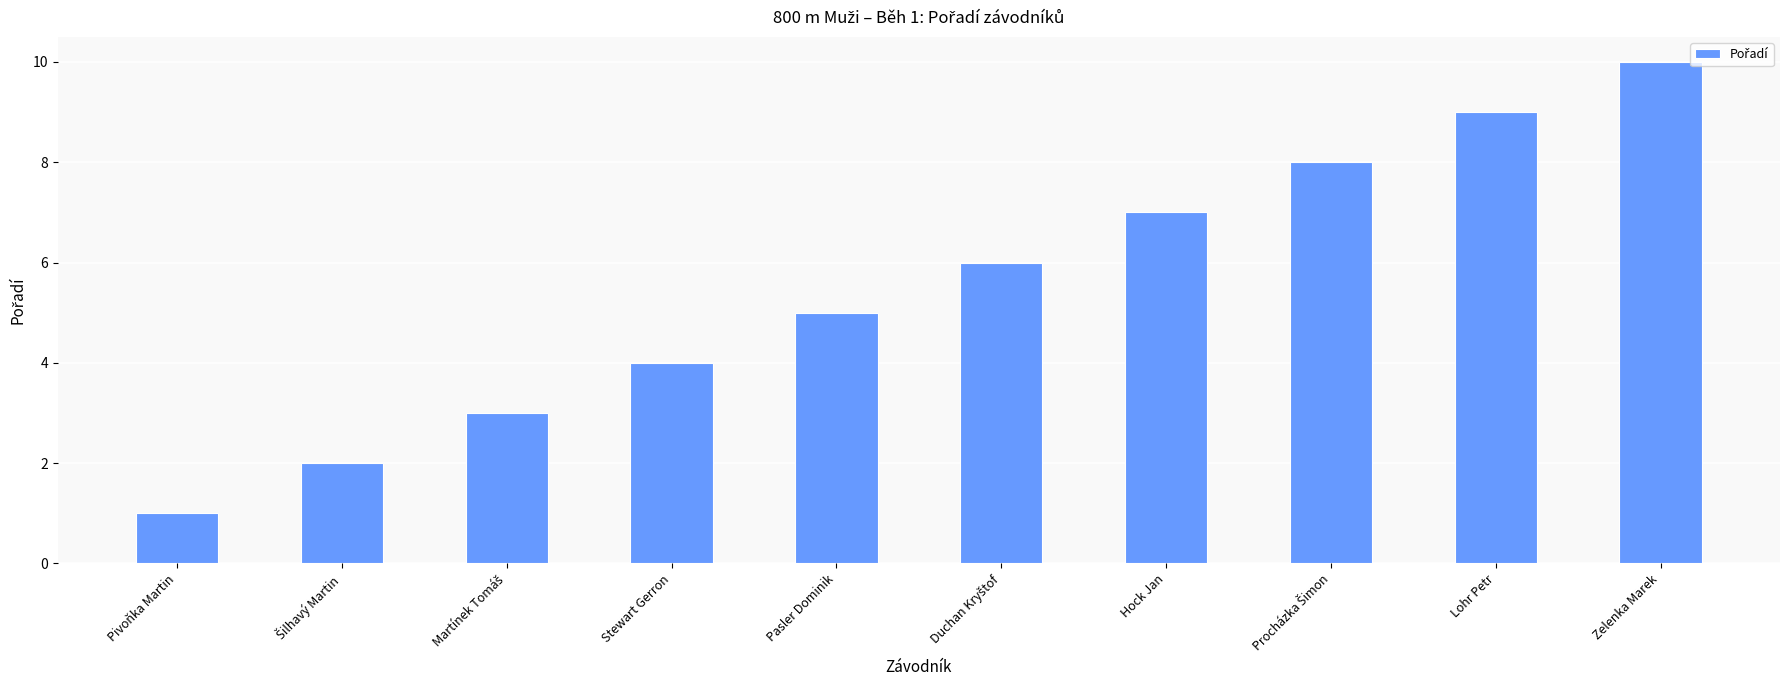

The value at Zelenka Marek is 10. True or false?

True